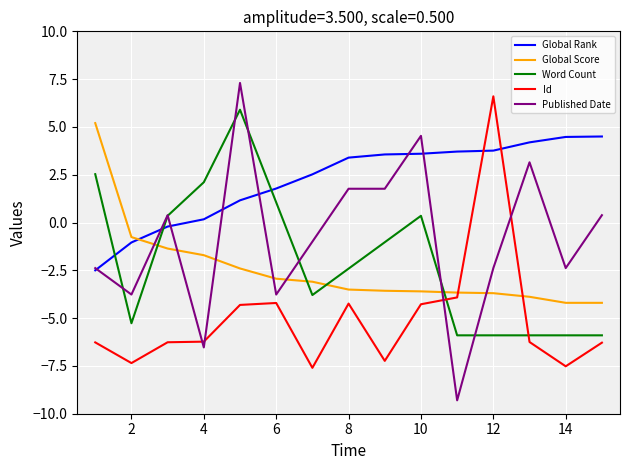

Which series has the widest spread of values?

Published Date